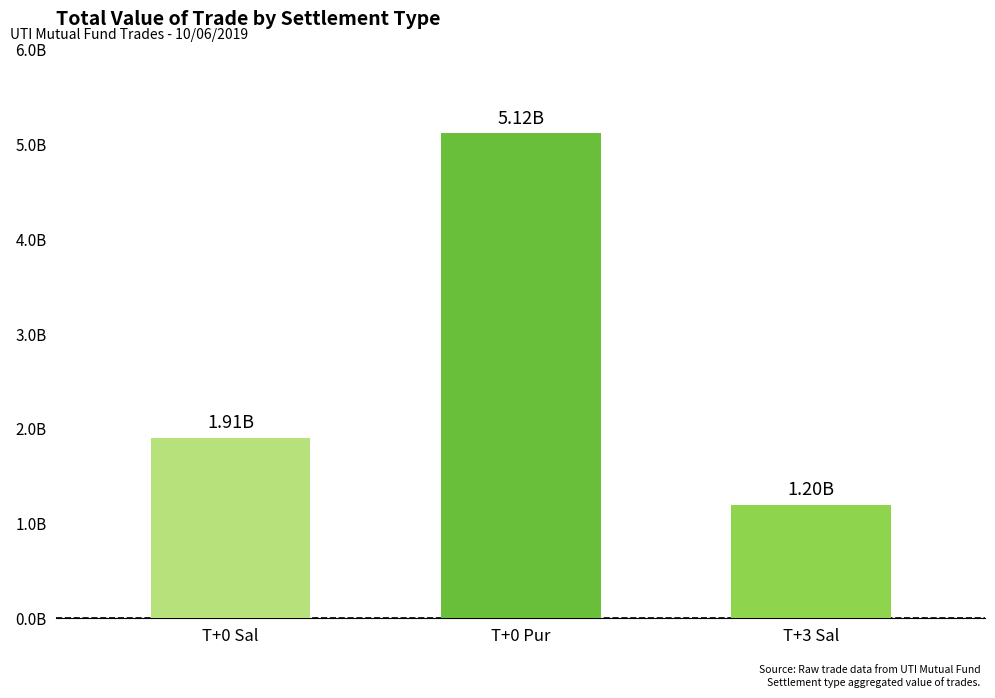

What is the minimum value shown in the chart?

1199440750